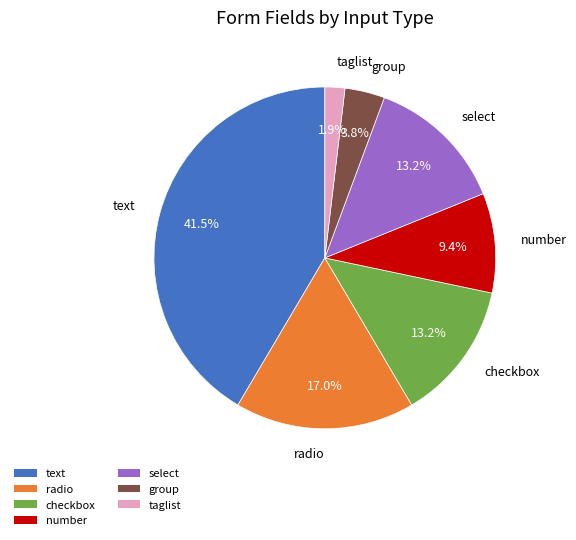

To the nearest percent, what portion does checkbox represent?

13%